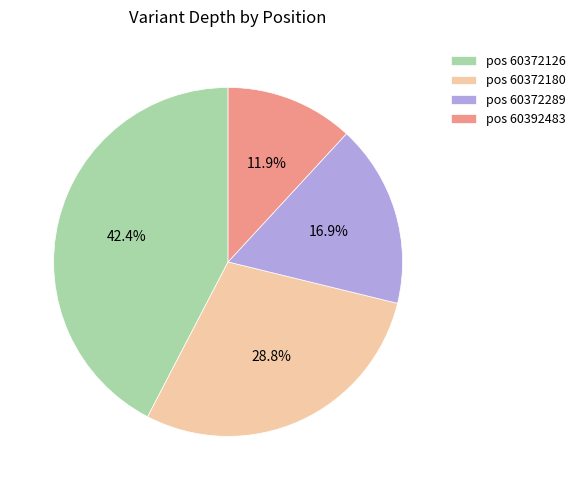

Rank the categories by value from highest to lowest.

pos 60372126, pos 60372180, pos 60372289, pos 60392483